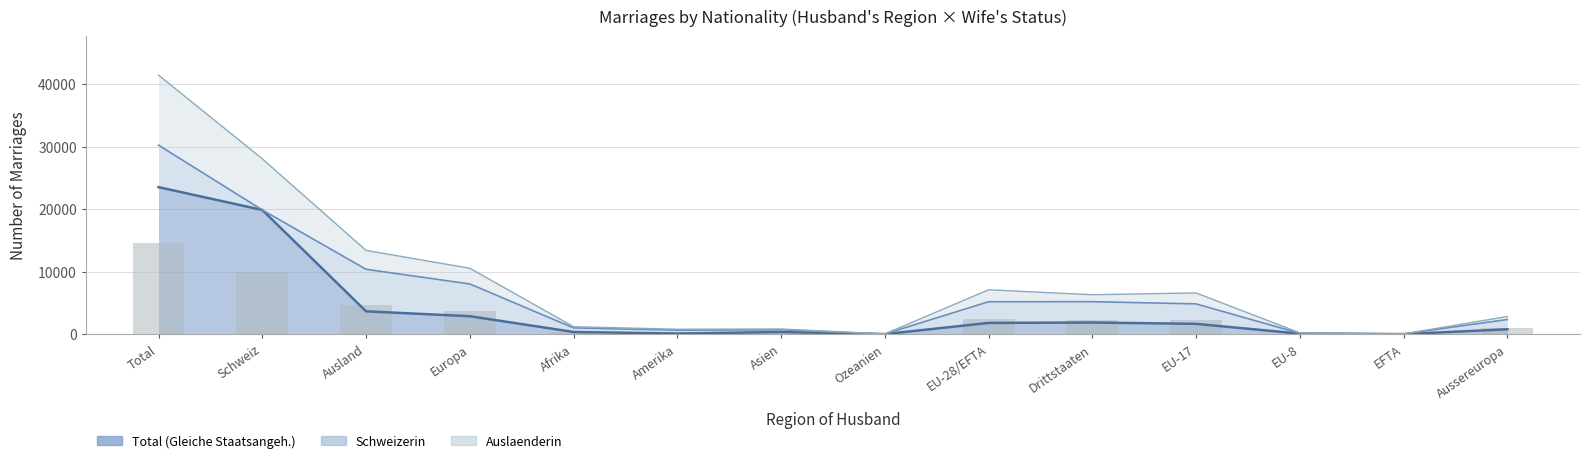

At how many categories does at least one series exceed 10756?

2